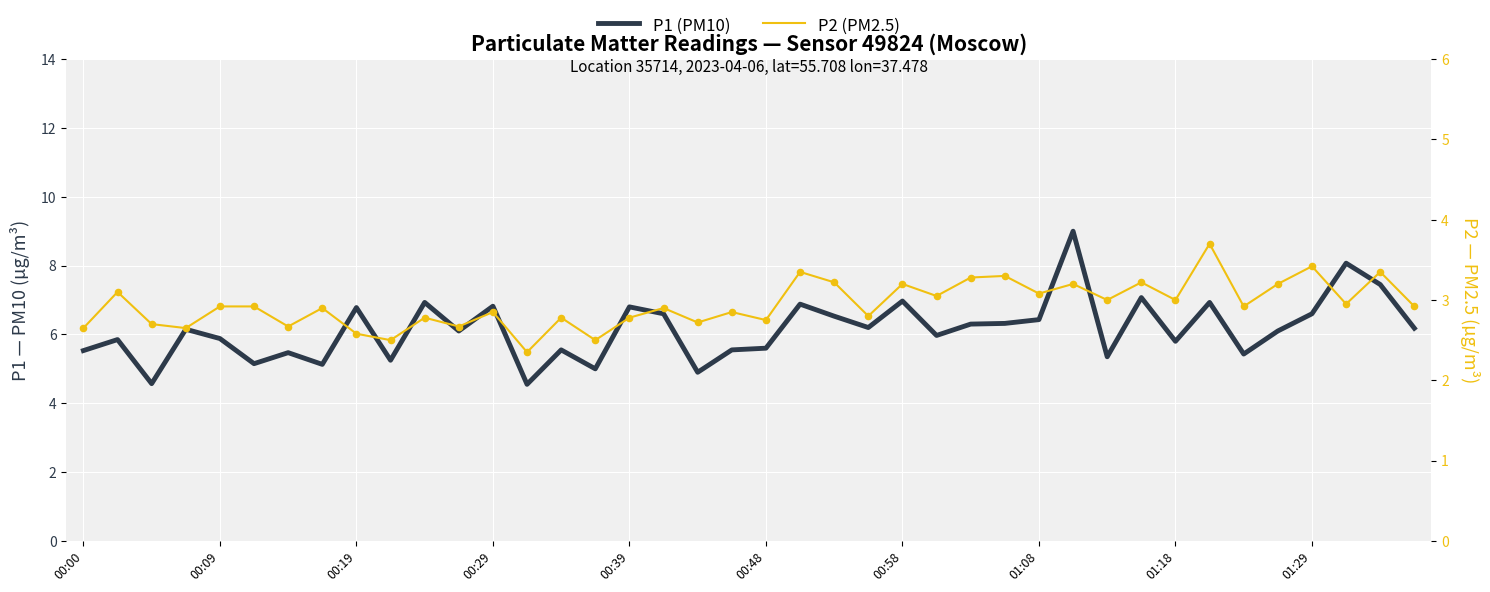

Which series contains the highest Y value?

P1 (PM10)